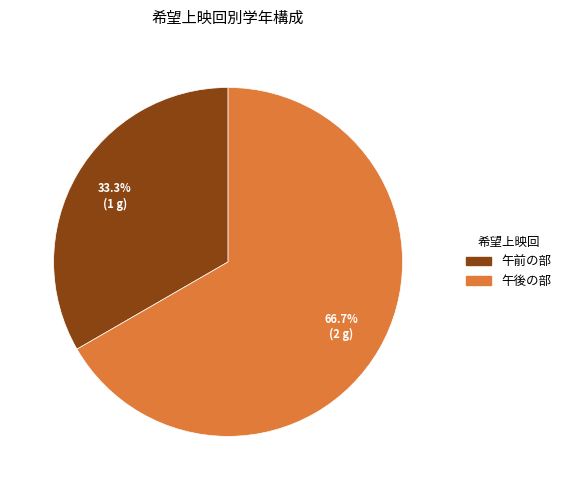

Which slice is the smallest?

午前の部